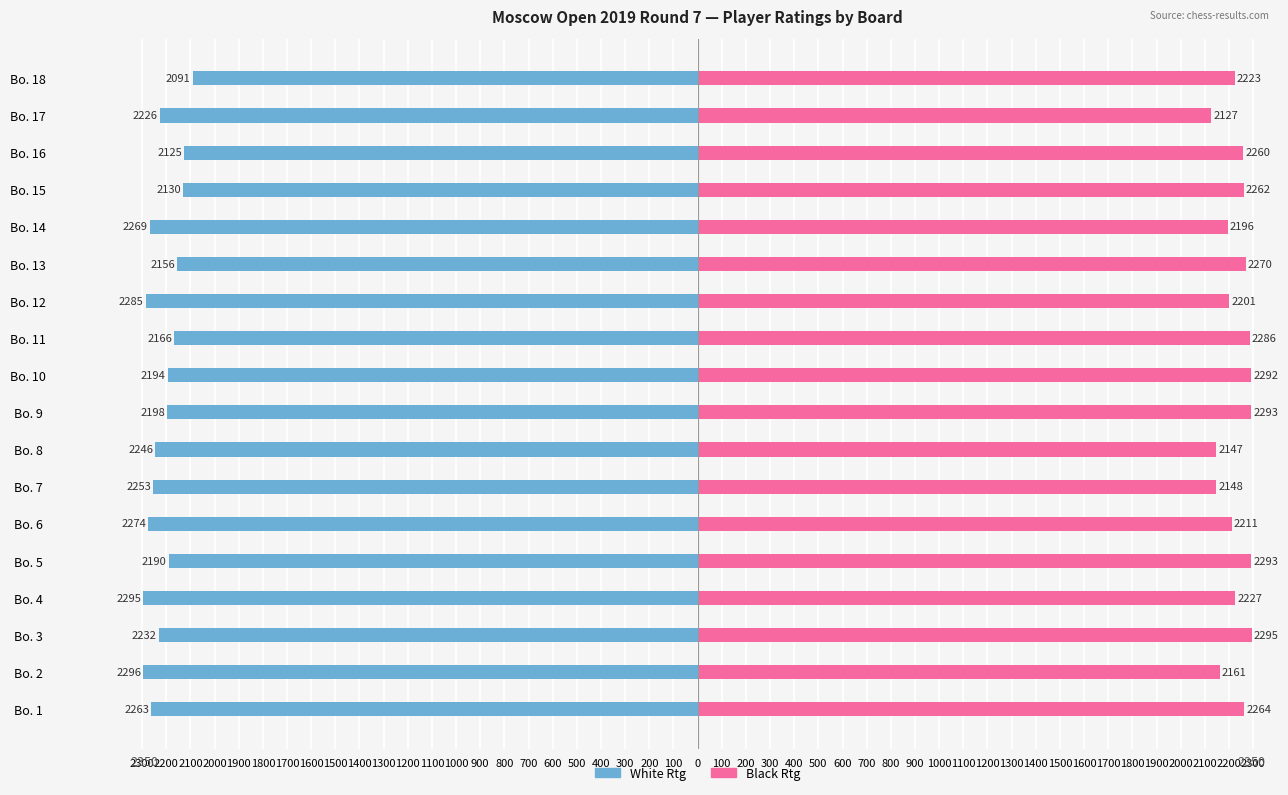

True or false: White Rtg has a value of -2226 at Bo. 17.

True